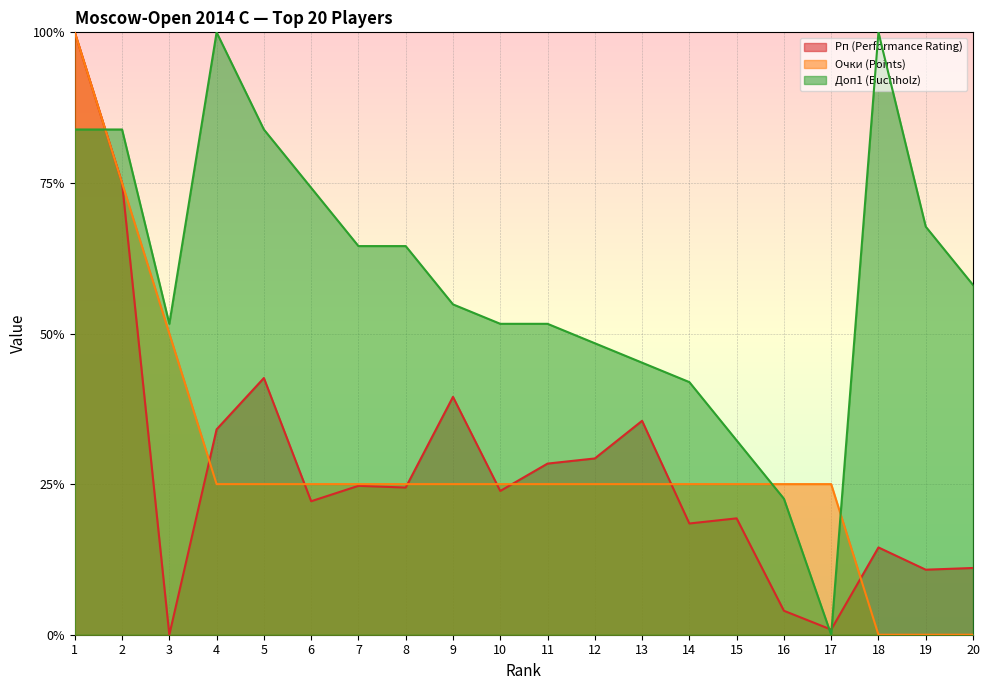

True or false: Рп (Performance Rating) has a value of 0.2 at 19.

False